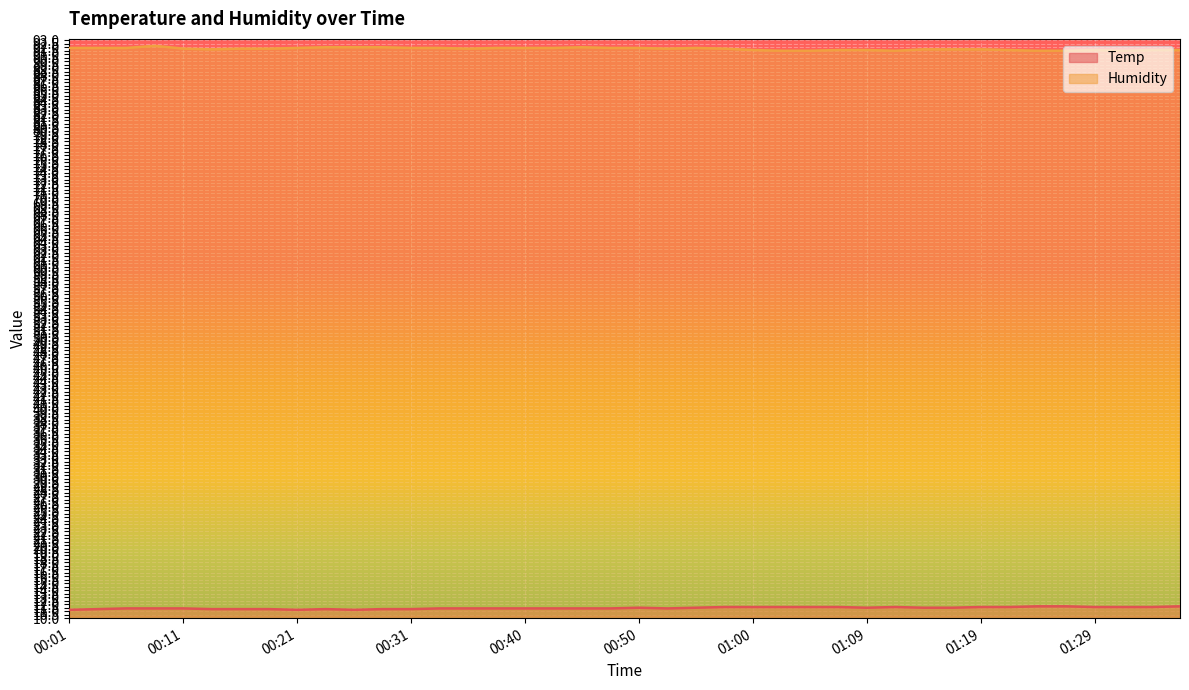

How many interior local peaks does the Humidity series have?

4